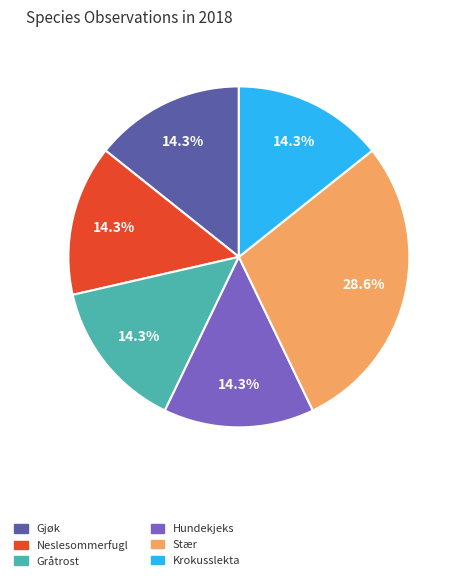

To the nearest percent, what percentage of the pie is Krokusslekta?

14%